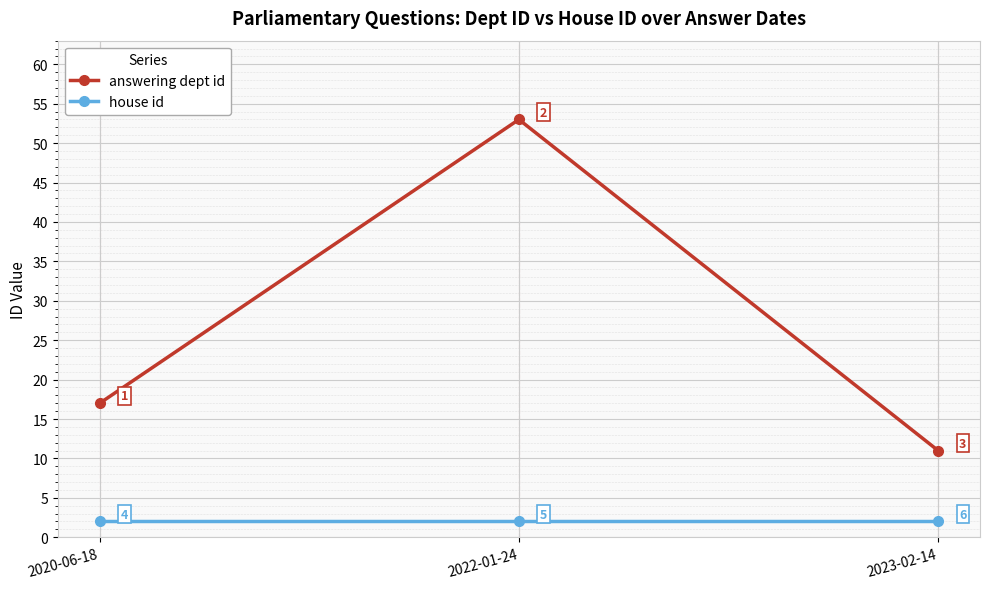

Rank the series at 2020-06-18 from lowest to highest value.

house id, answering dept id